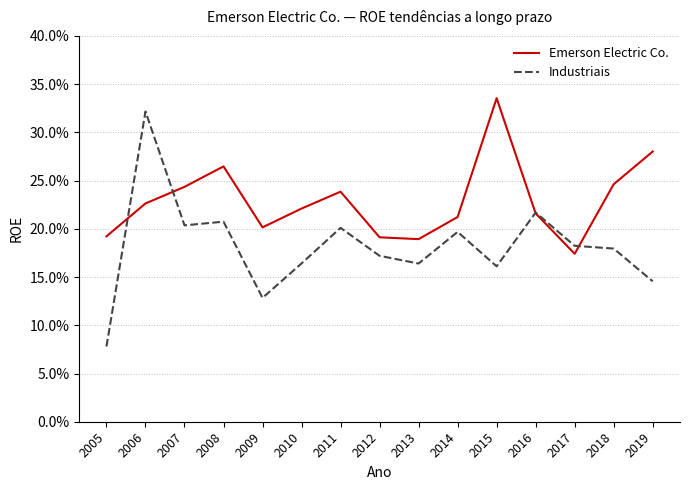

Does the chart have visible grid lines?

Yes